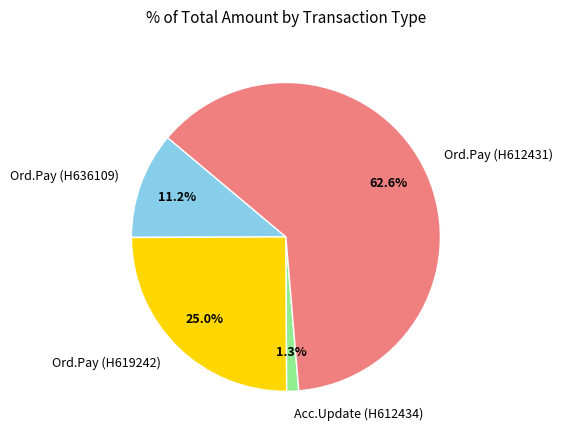

Which slice is the largest?

Ord.Pay (H612431)